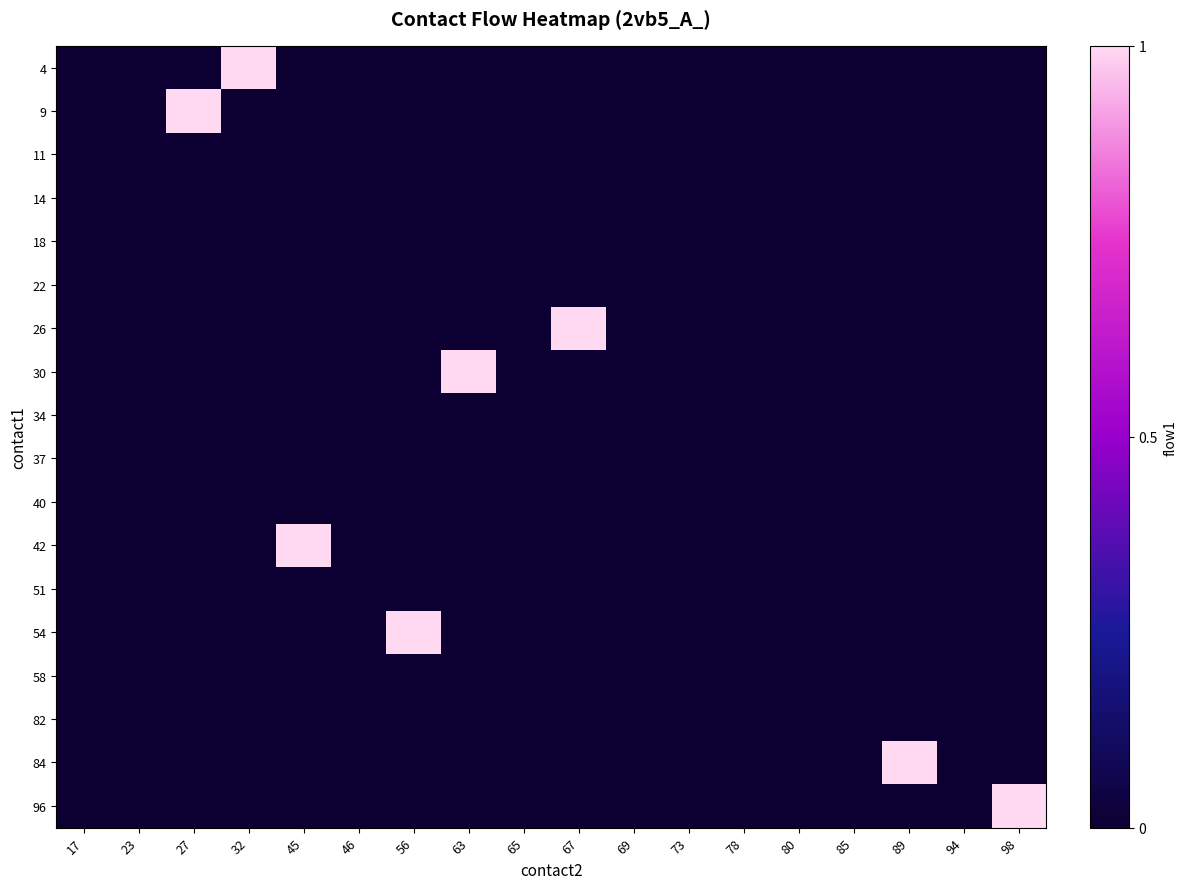

Rank the series at 46 from highest to lowest value.

4, 9, 11, 14, 18, 22, 26, 30, 34, 37, 40, 42, 51, 54, 58, 82, 84, 96